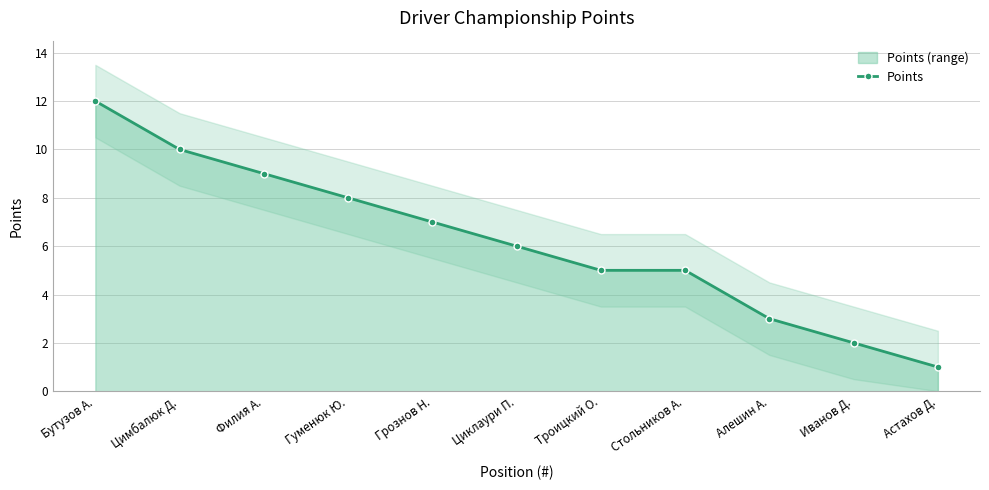

Does the chart display data point markers on the line(s)?

Yes